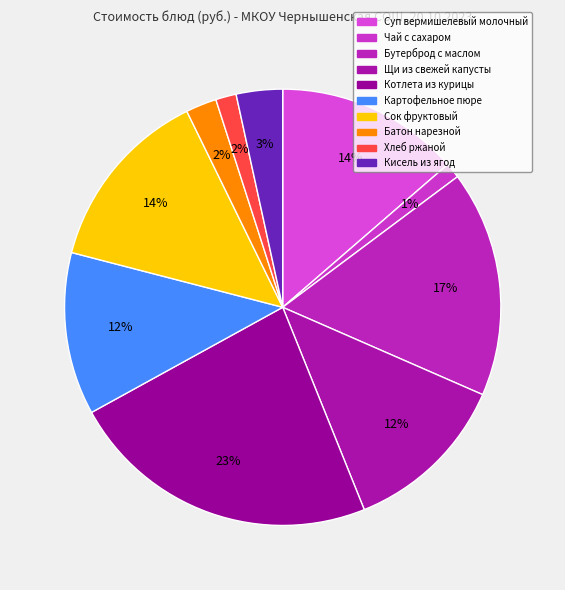

Is it true that Котлета из курицы is 23% of the pie?

True